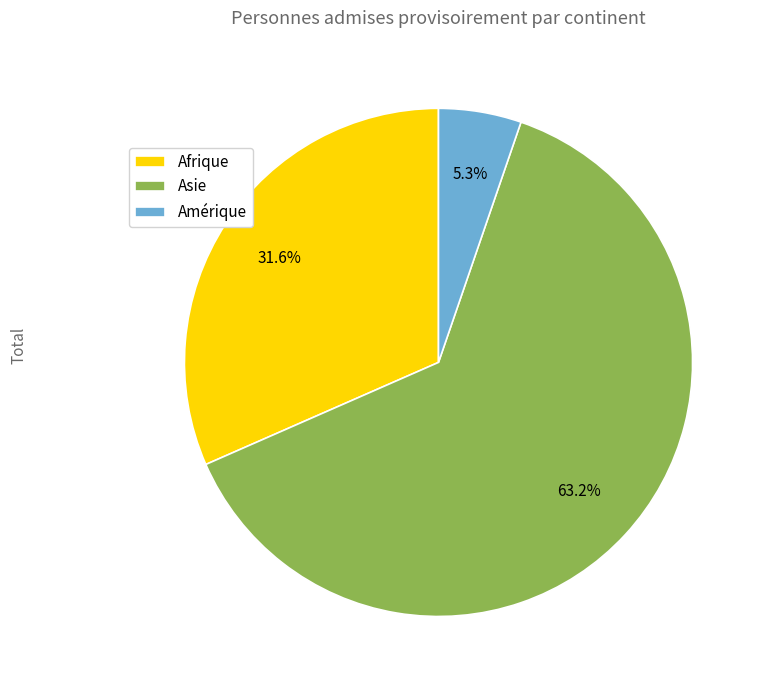

To the nearest percent, what is the average slice percentage?

33%